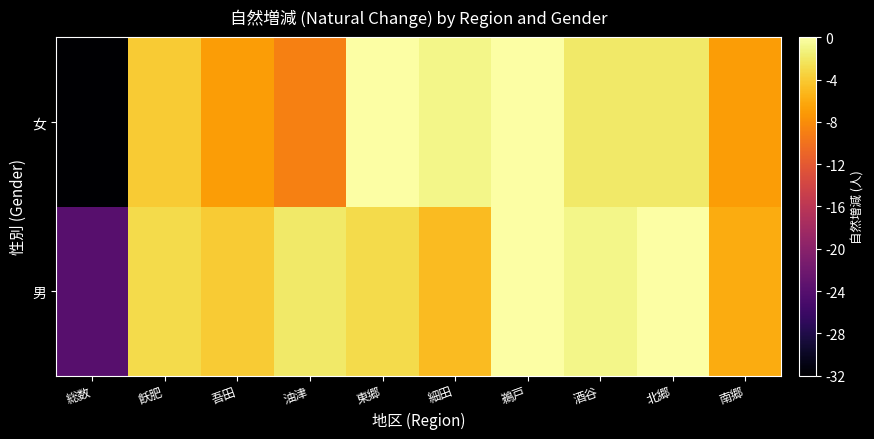

Rank the series by their average value, from lowest to highest.

女, 男